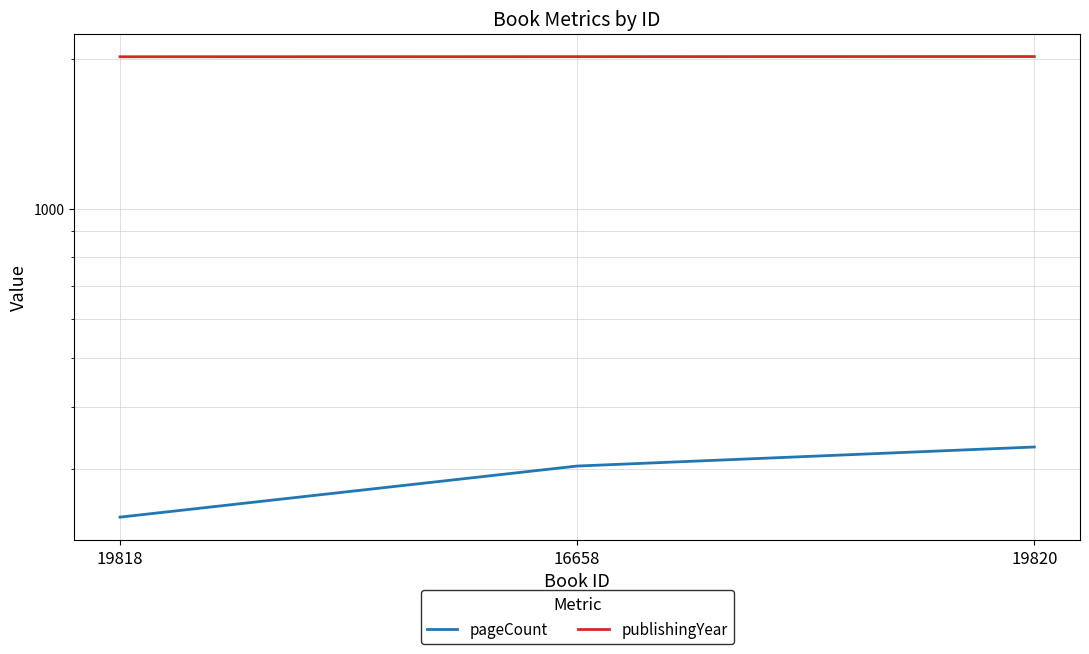

How many distinct data groups are displayed?

2